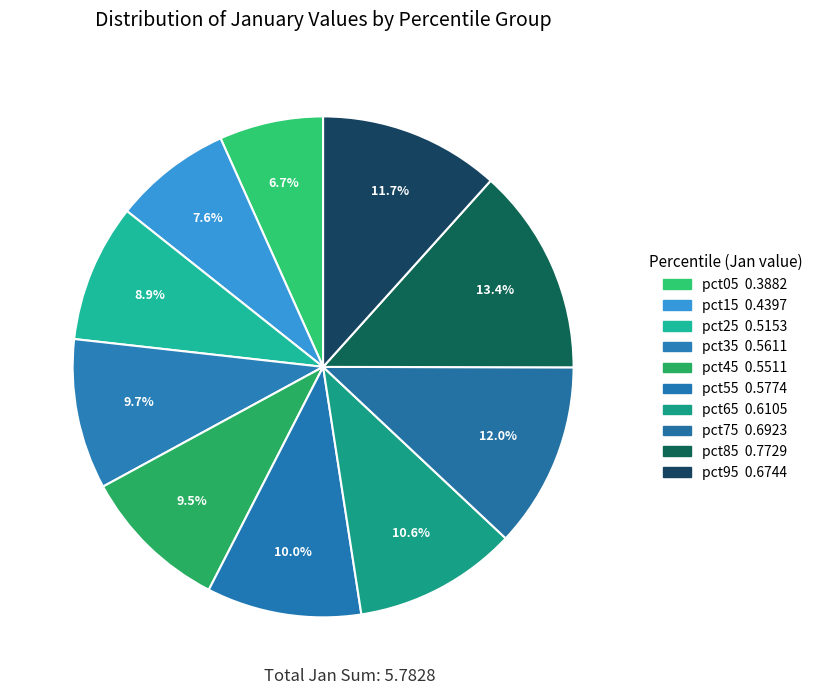

What percentage is the pct35 slice, to the nearest percent?

10%